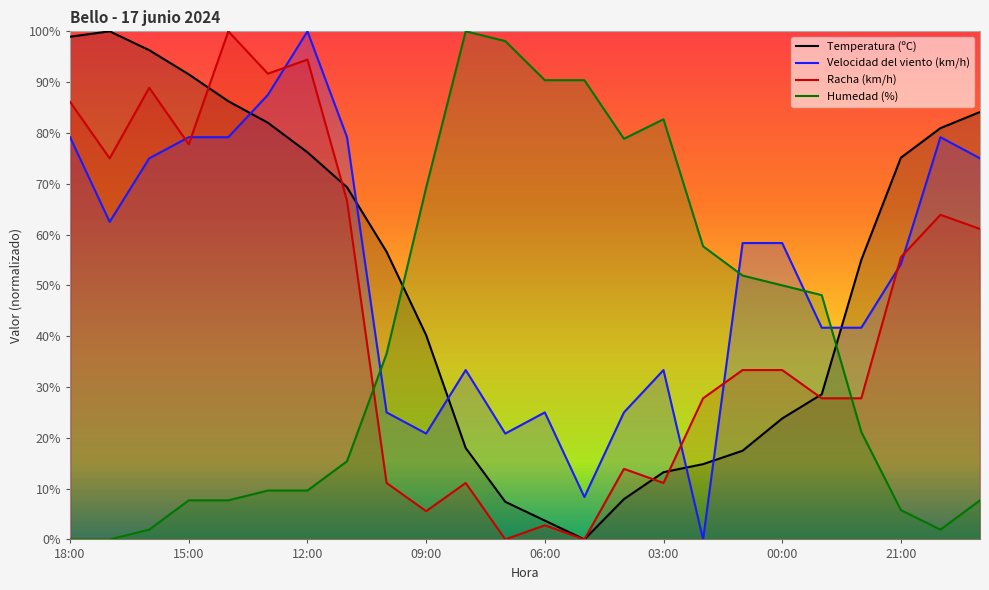

How many times do Racha (km/h) and Humedad (%) cross each other?

2